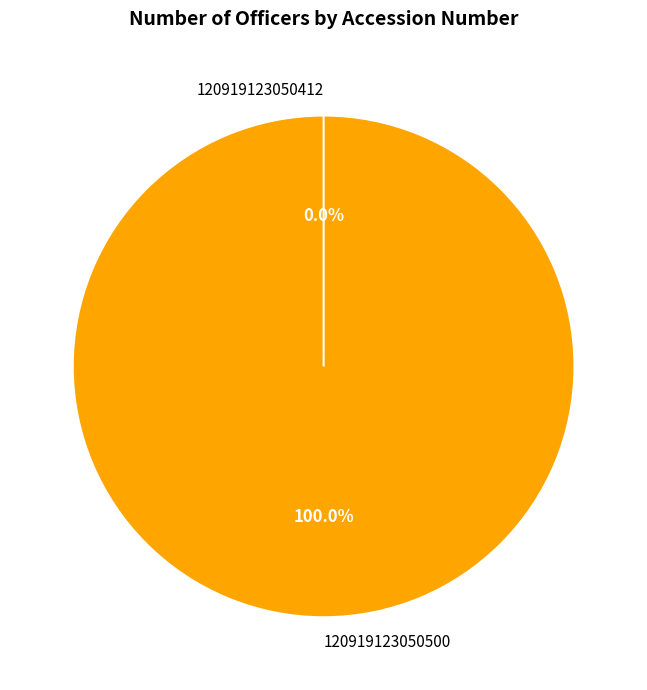

Does 120919123050412 account for over 50% of the chart?

No